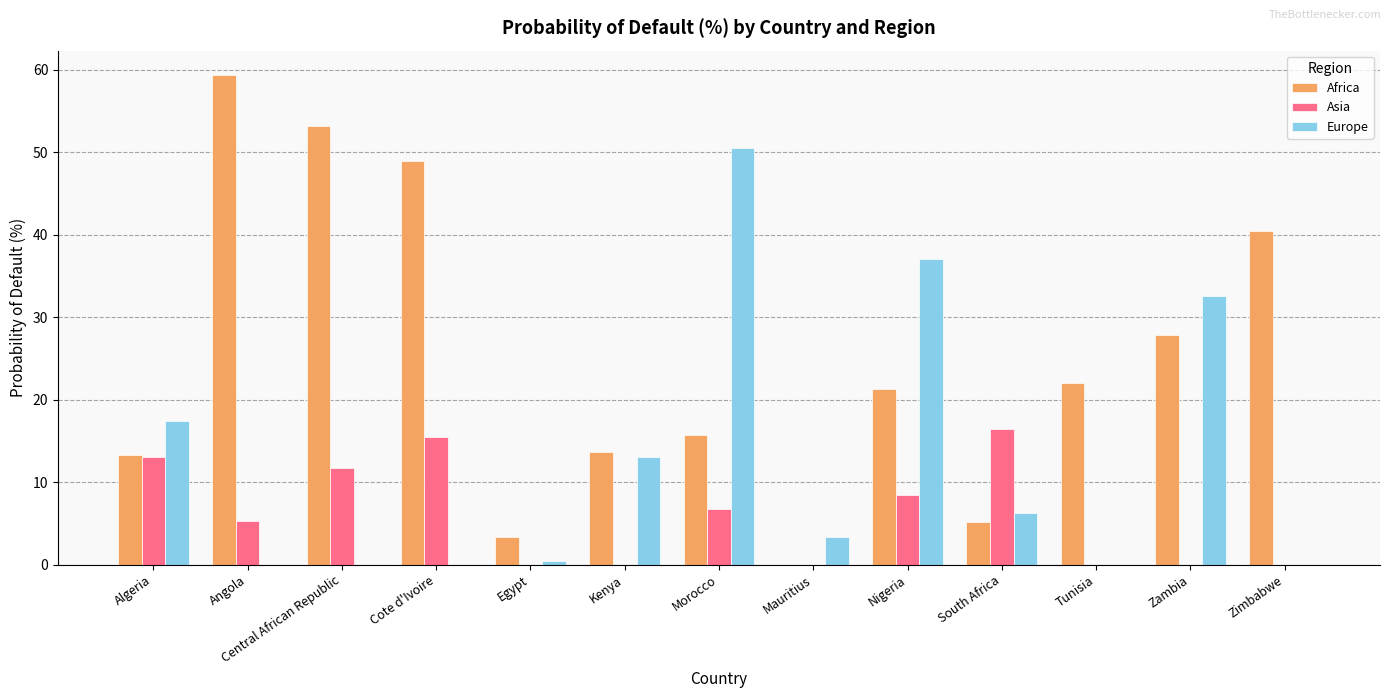

How many groups of bars are there?

13